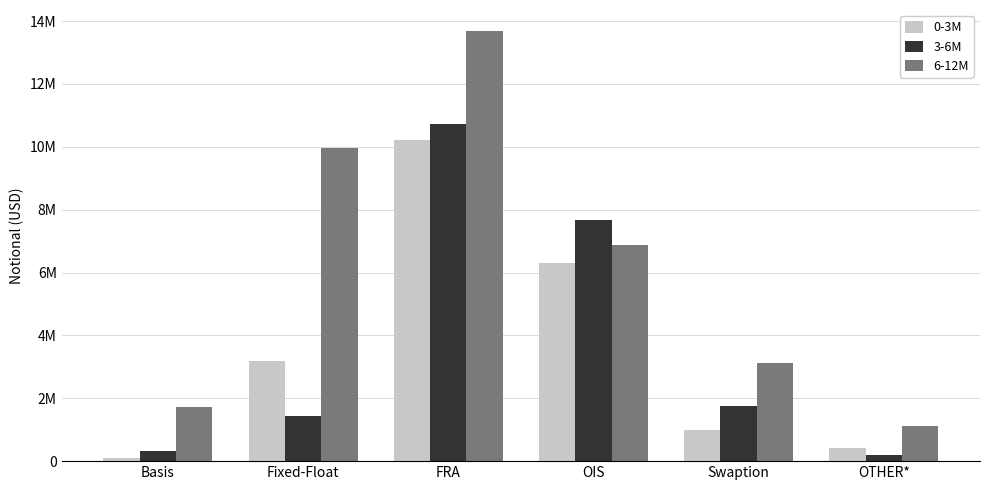

Does the chart contain any negative values?

No